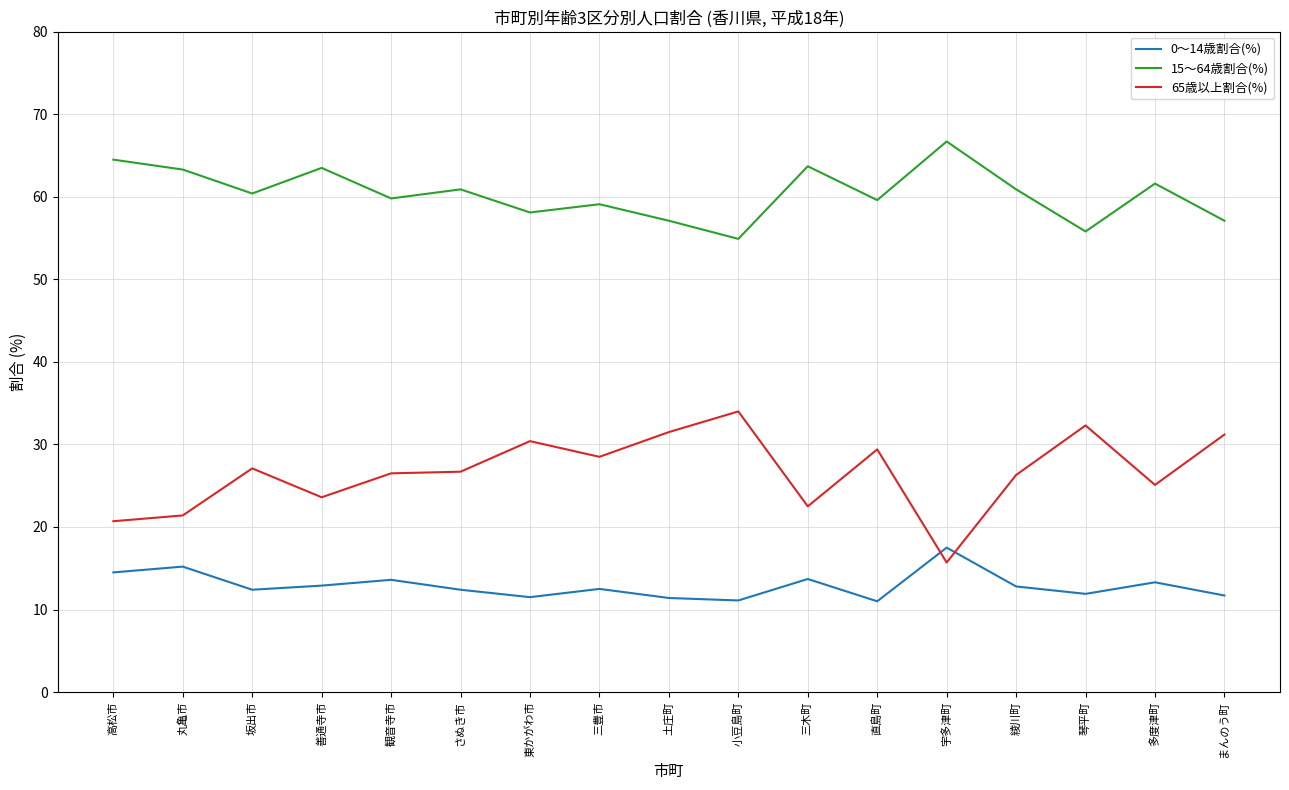

What is the total value across all series at 綾川町?

100.0